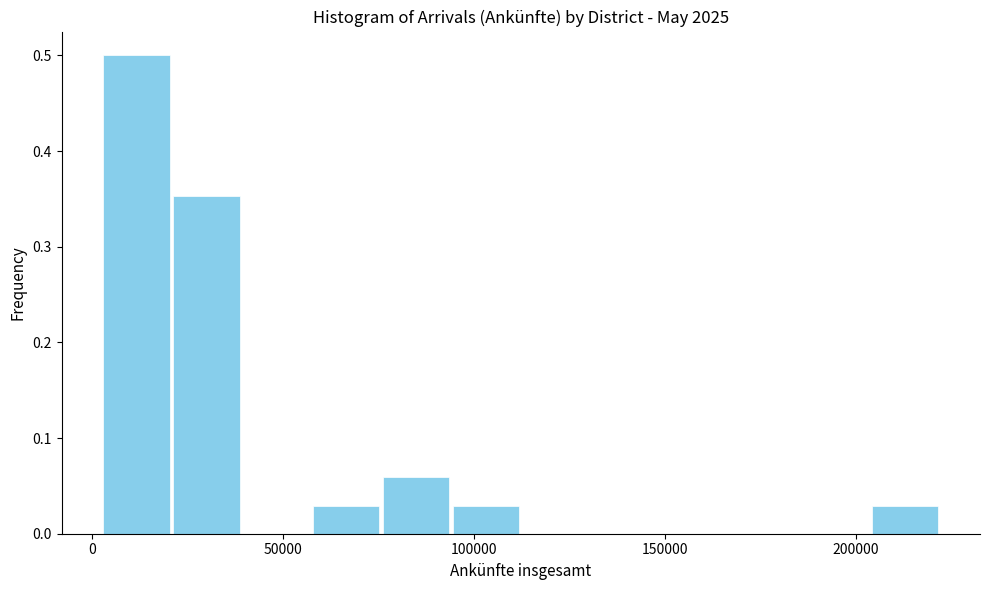

Read against the x-axis, roughly where is the centre of the tallest bar?

10000